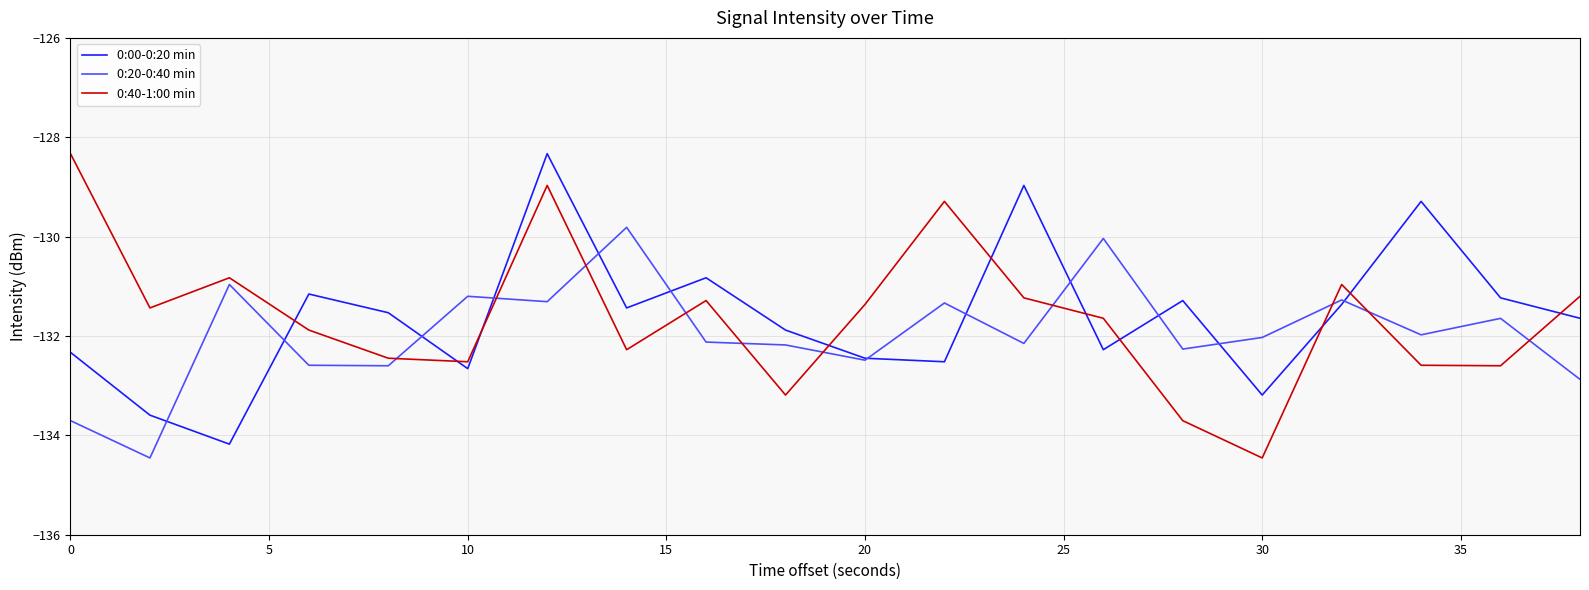

What are all the series names shown in the legend?

0:00-0:20 min, 0:20-0:40 min, 0:40-1:00 min